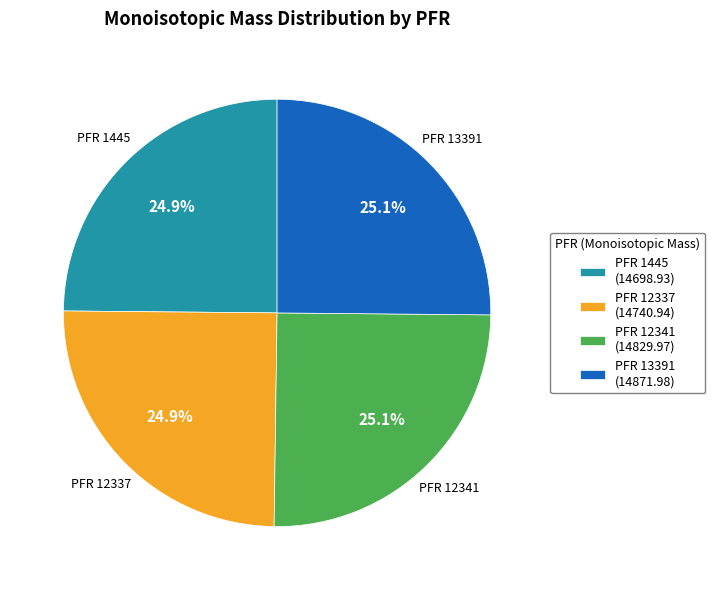

What is the ratio of the value at PFR 1445 (14698.93) to the value at PFR 13391 (14871.98)?

1.0